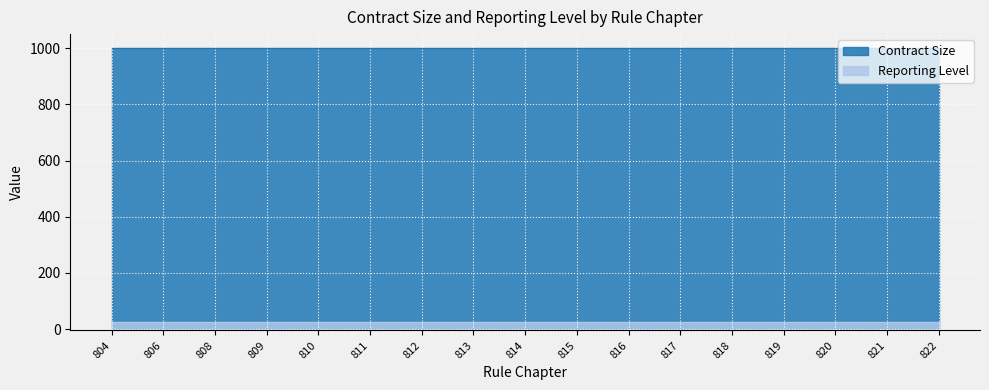

At how many categories does at least one series exceed 703?

17